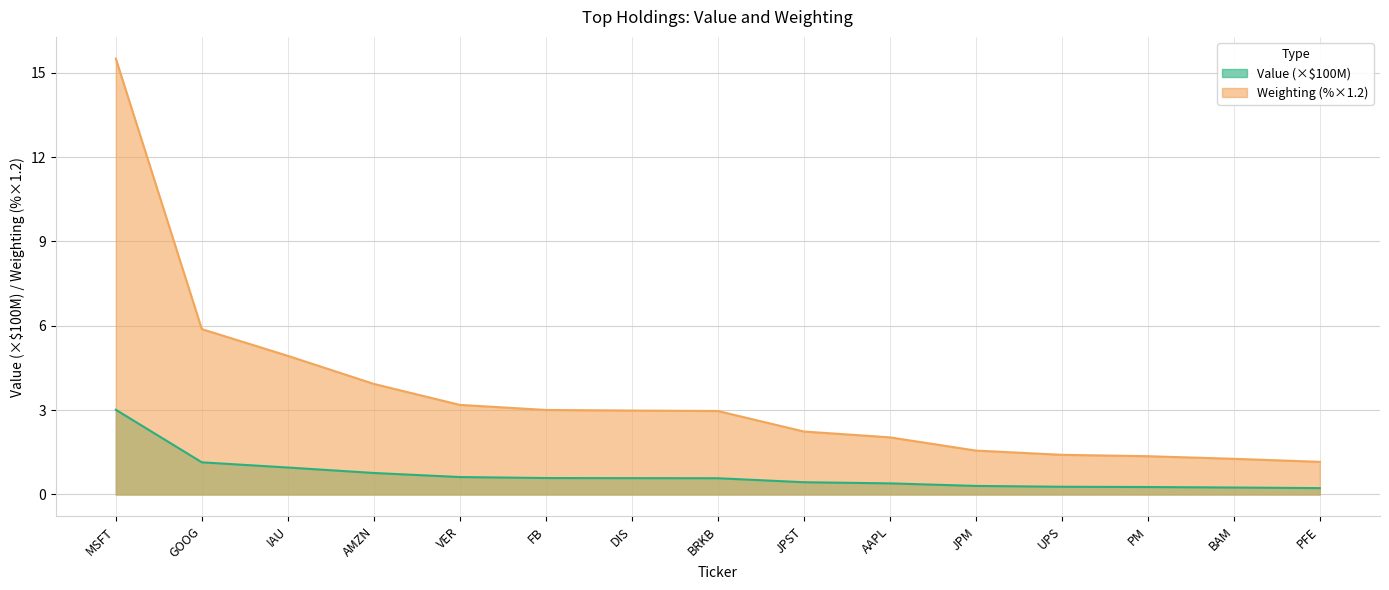

Is it true that Weighting equals 1.3 at BAM?

True